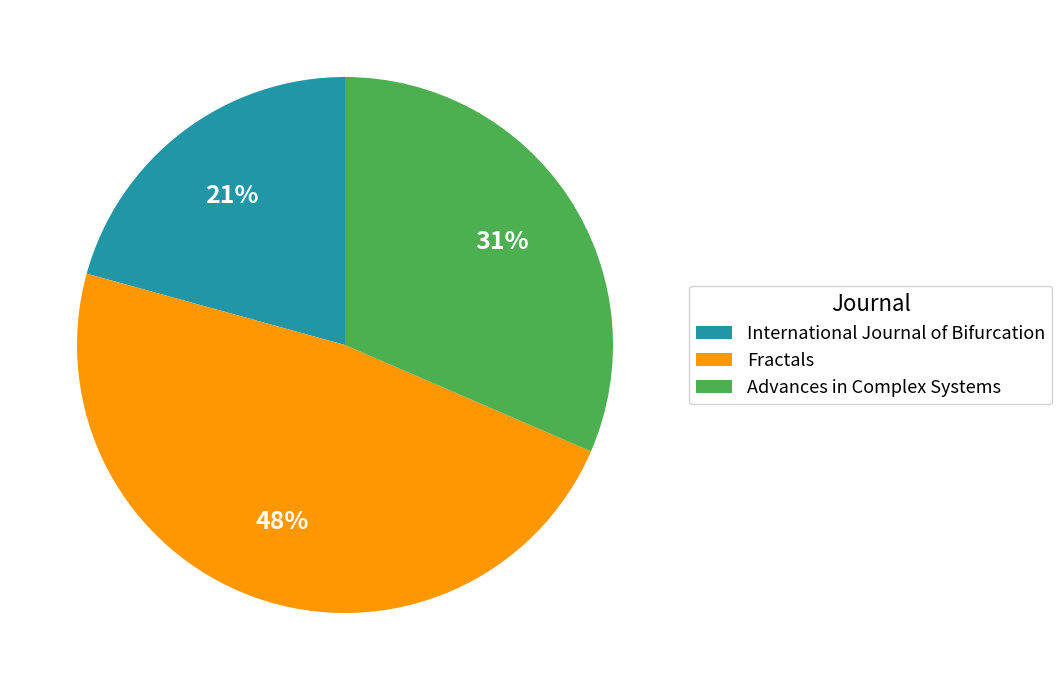

Combined, do International Journal of Bifurcation and Fractals account for over 50%?

Yes